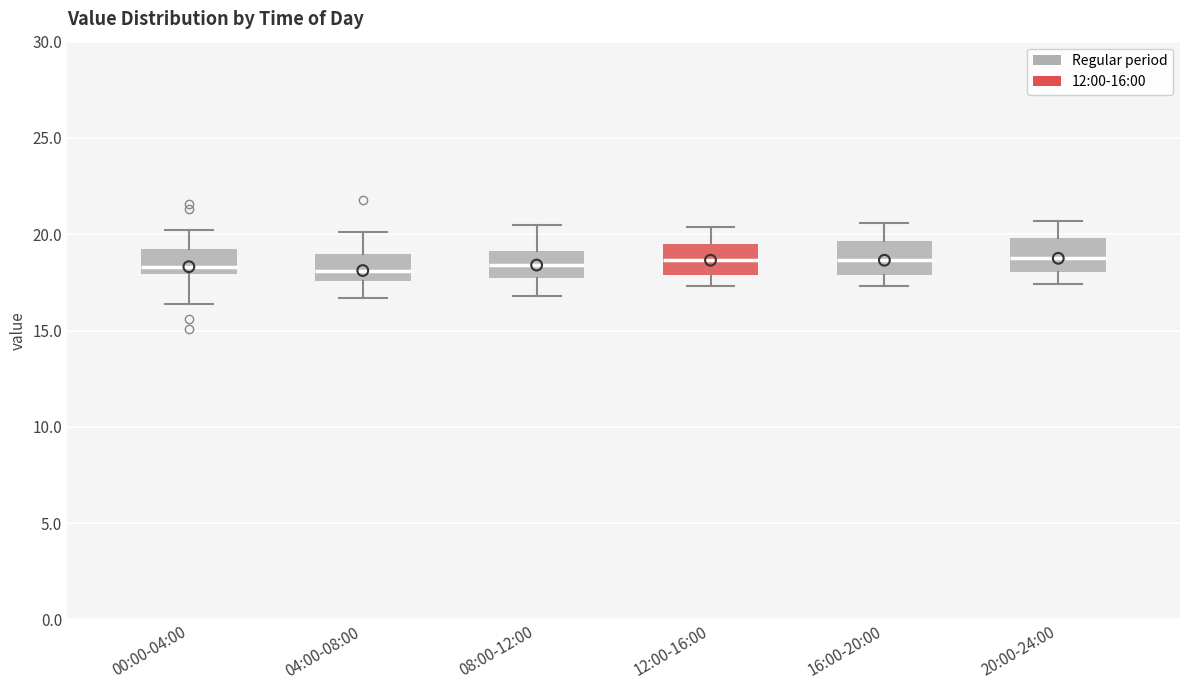

Reading left to right, read every box against the y-axis: the position of its median line, the range the box covers, and the ends of its whiskers. The values are not printed on the chart, so give them approximately, as read against the axis.

00:00-04:00: median 18.5, box 18.0 to 19.0, whiskers 16.5 to 20.0
04:00-08:00: median 18.0, box 17.5 to 19.0, whiskers 16.5 to 20.0
08:00-12:00: median 18.5, box 18.0 to 19.0, whiskers 17.0 to 20.5
12:00-16:00: median 18.5, box 18.0 to 19.5, whiskers 17.5 to 20.5
16:00-20:00: median 18.5, box 18.0 to 19.5, whiskers 17.5 to 20.5
20:00-24:00: median 19.0, box 18.0 to 20.0, whiskers 17.5 to 20.5